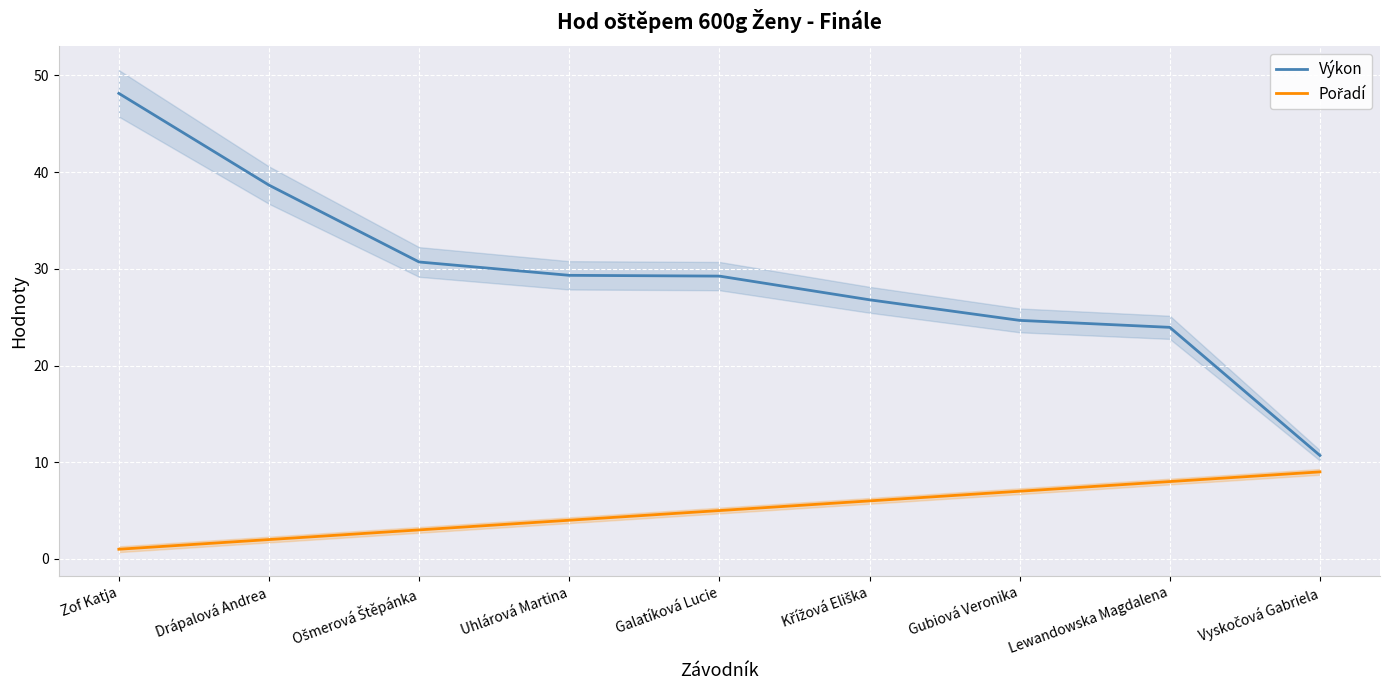

Does the chart display data point markers on the line(s)?

No